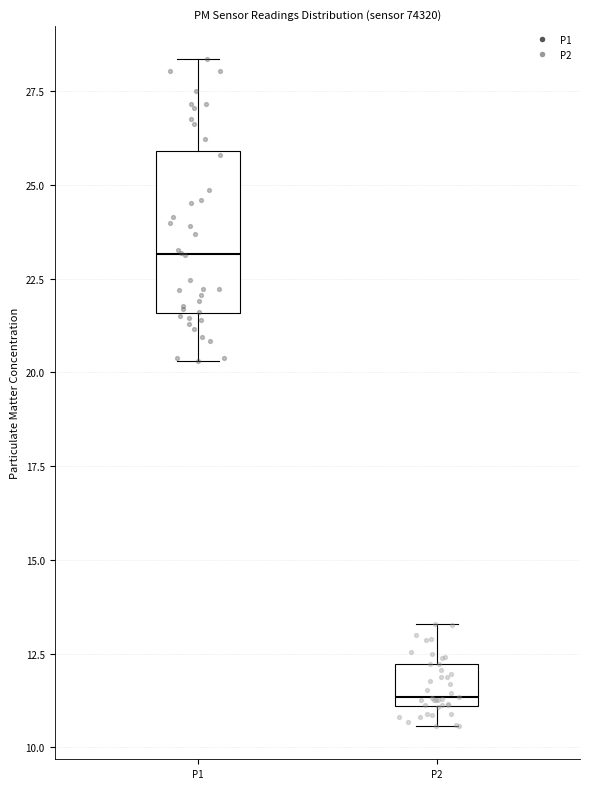

Reading left to right, read every box against the y-axis: the position of its median line, the range the box covers, and the ends of its whiskers. The values are not printed on the chart, so give them approximately, as read against the axis.

P1: median 23.0, box 21.5 to 26.0, whiskers 20.5 to 28.5
P2: median 11.5, box 11.0 to 12.0, whiskers 10.5 to 13.5